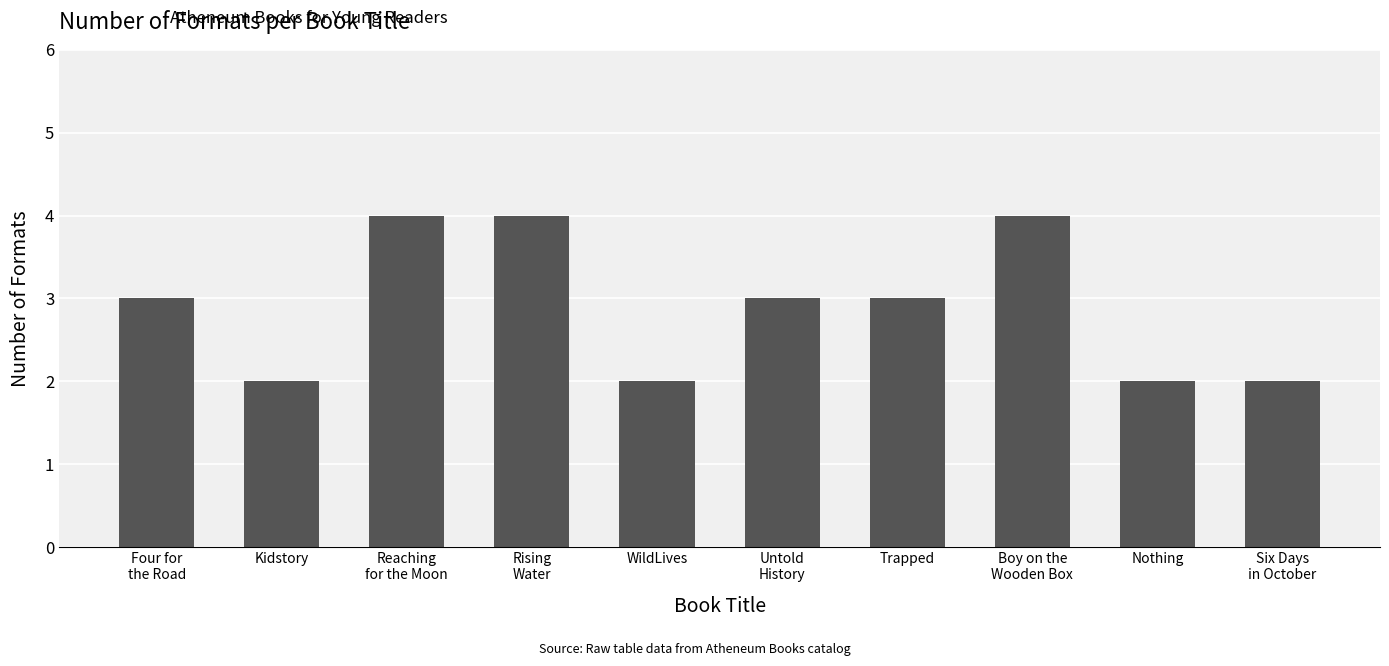

Reading left to right, extract all data points from this chart.

Four for
the Road=3	Kidstory=2	Reaching
for the Moon=4	Rising
Water=4	WildLives=2	Untold
History=3	Trapped=3	Boy on the
Wooden Box=4	Nothing=2	Six Days
in October=2